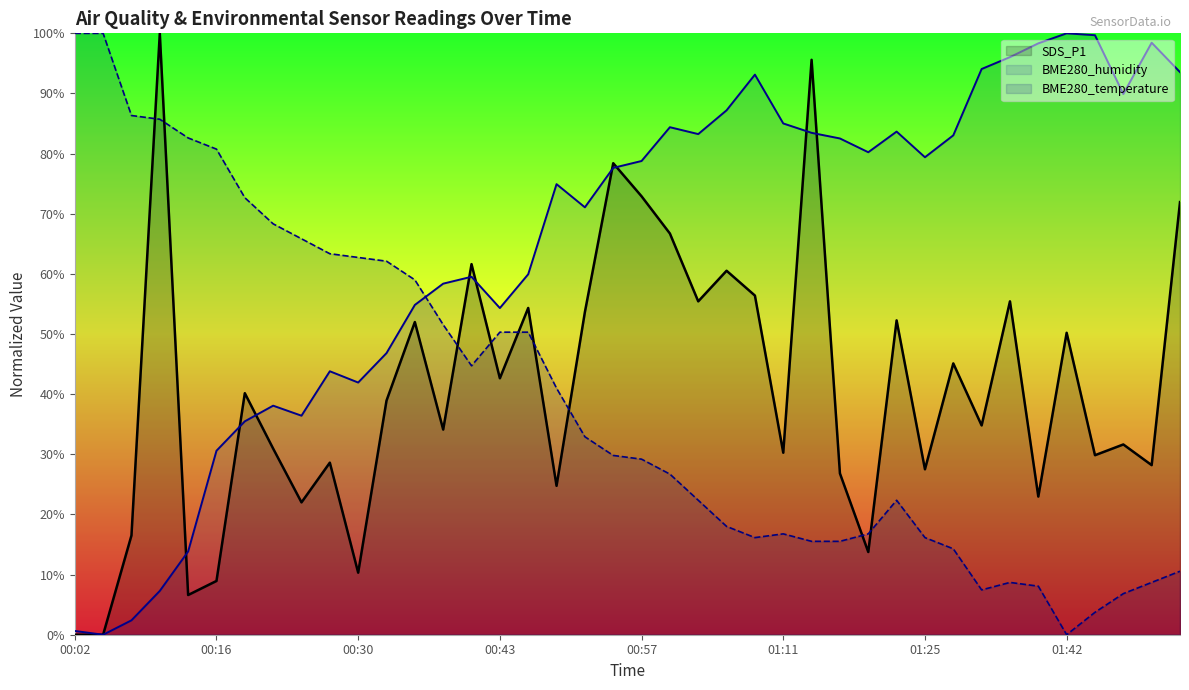

What is the difference between the second highest and second lowest values in the BME280_temperature series?

96.3